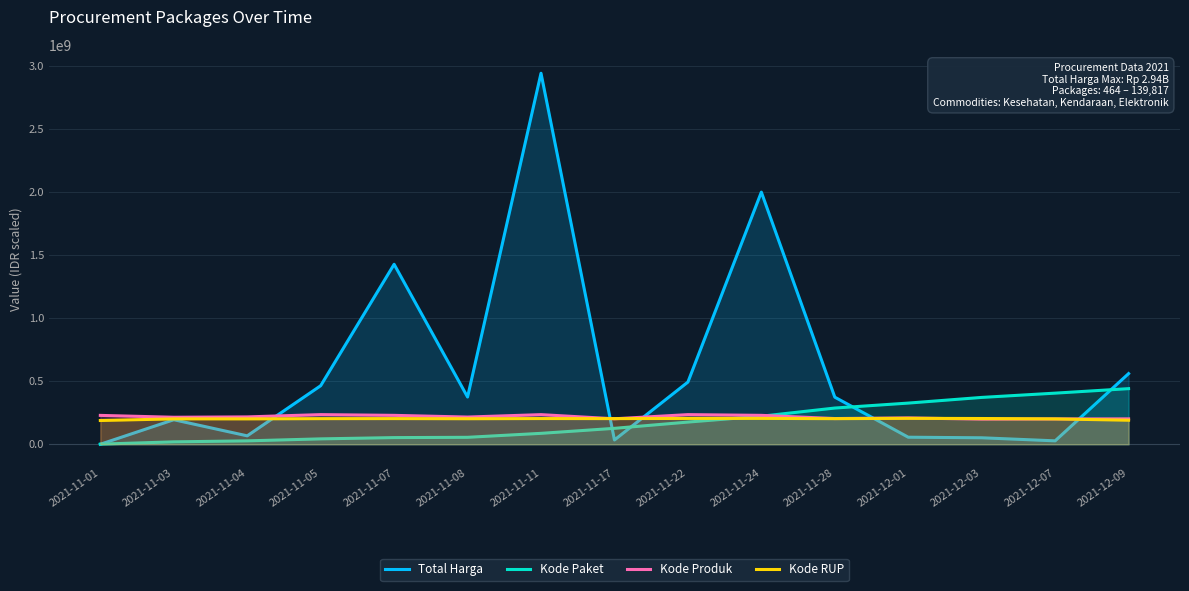

At which category is the sum across all series the highest?

2021-11-11